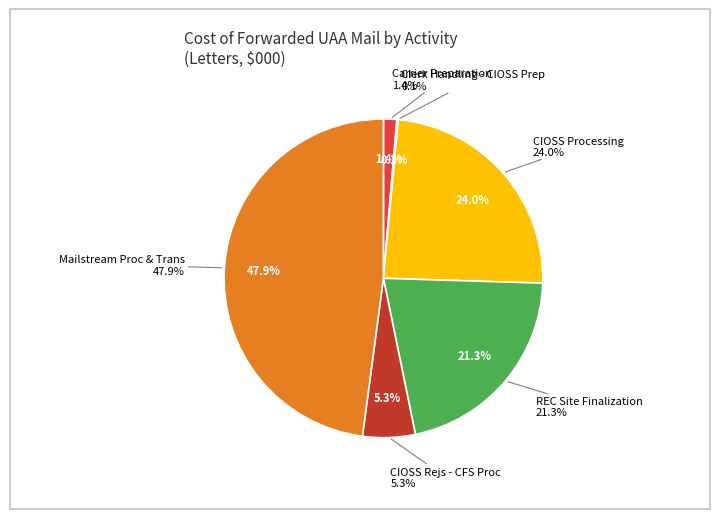

Rank the categories by value from lowest to highest.

Clerk Handling - CIOSS Prep, Carrier Preparation, CIOSS Rejs - CFS Proc, REC Site Finalization, CIOSS Processing, Mailstream Proc & Trans